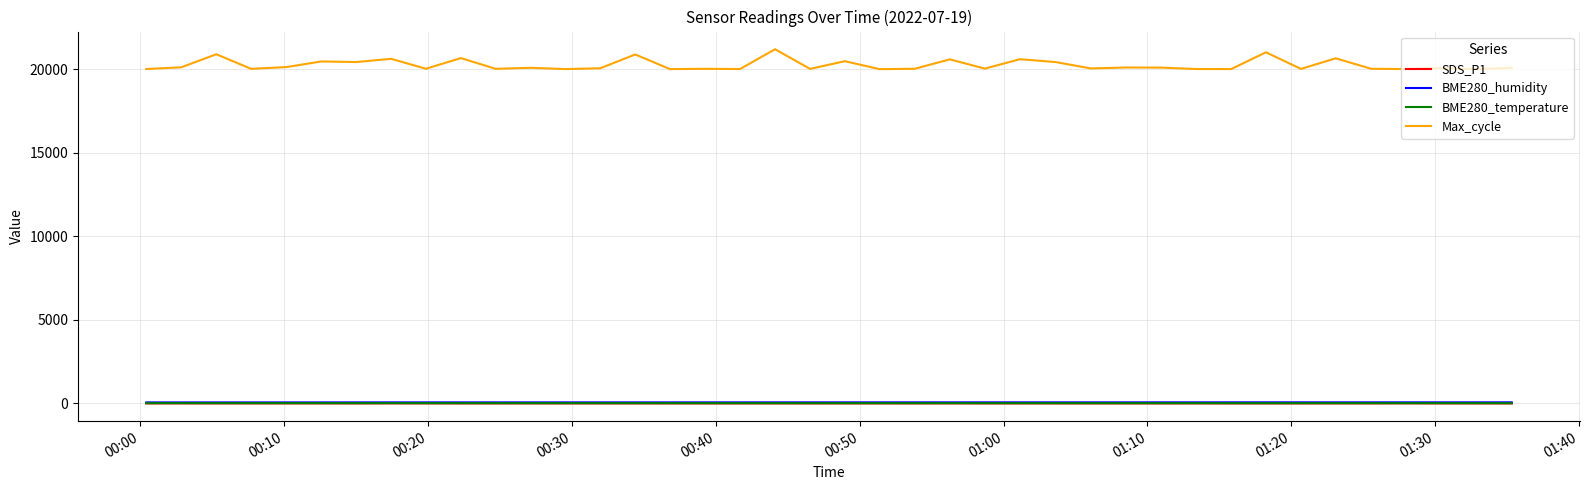

True or false: Max_cycle has more than 2 interior local peaks.

True